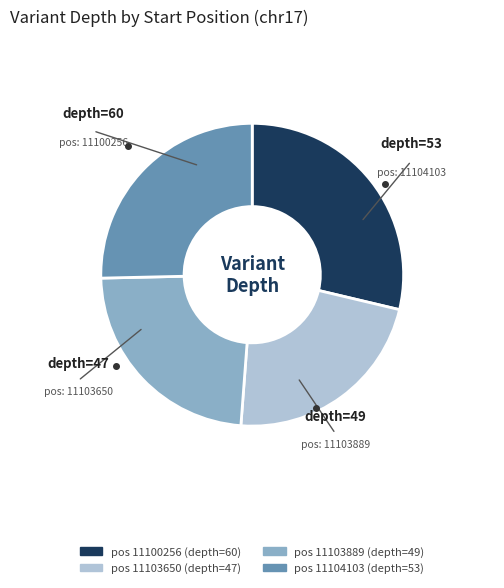

Does any single category account for the majority?

No